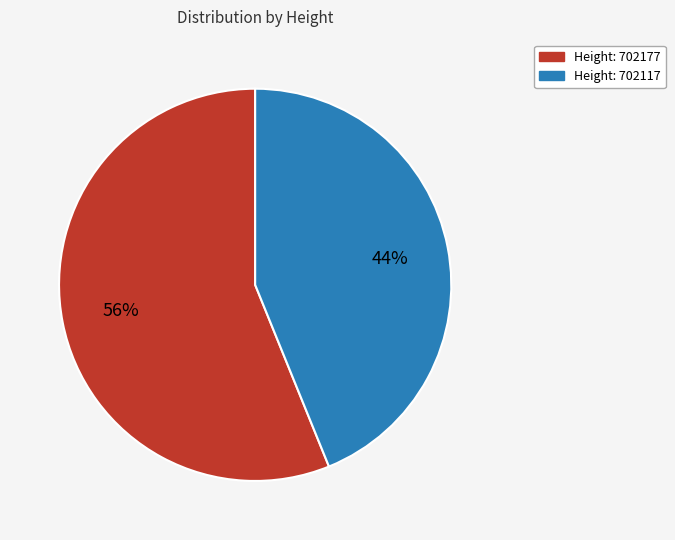

Is there any slice that represents more than half of the pie?

Yes